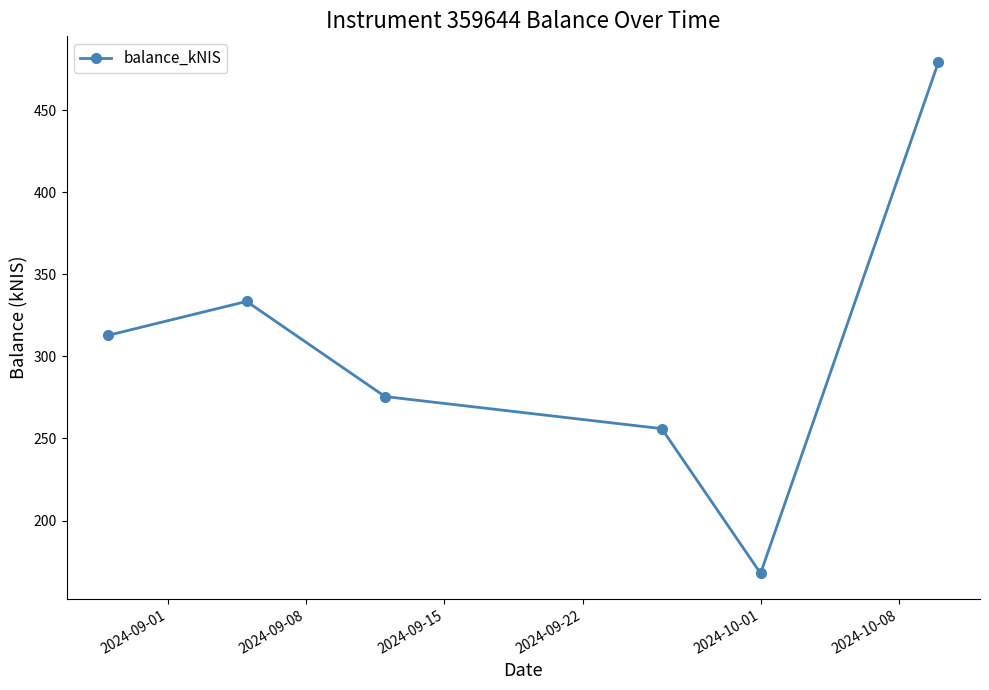

How many interior local peaks (higher than both neighbors) does the data have?

1